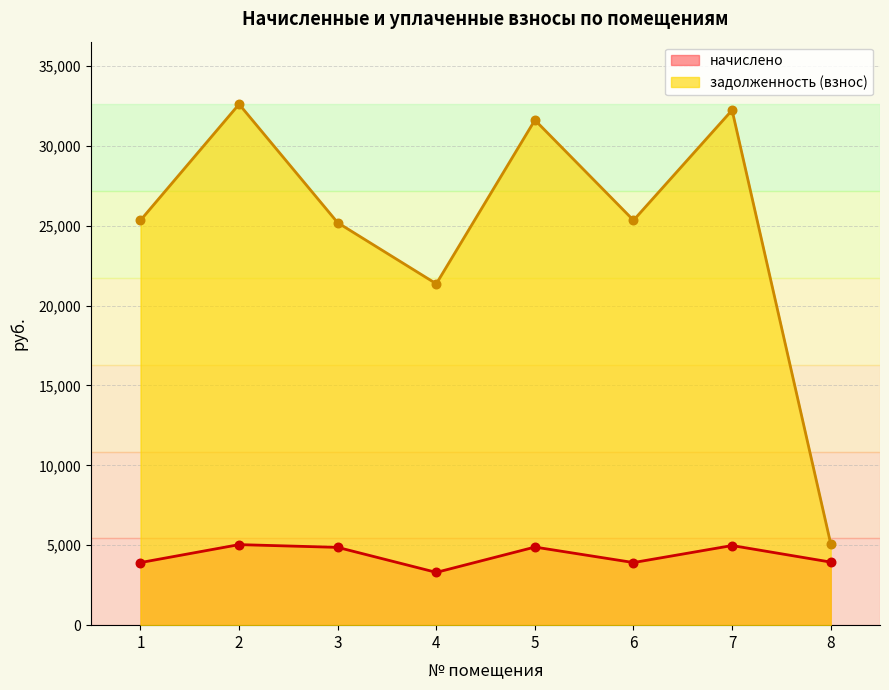

Which series contains the highest Y value?

задолженность (взнос)